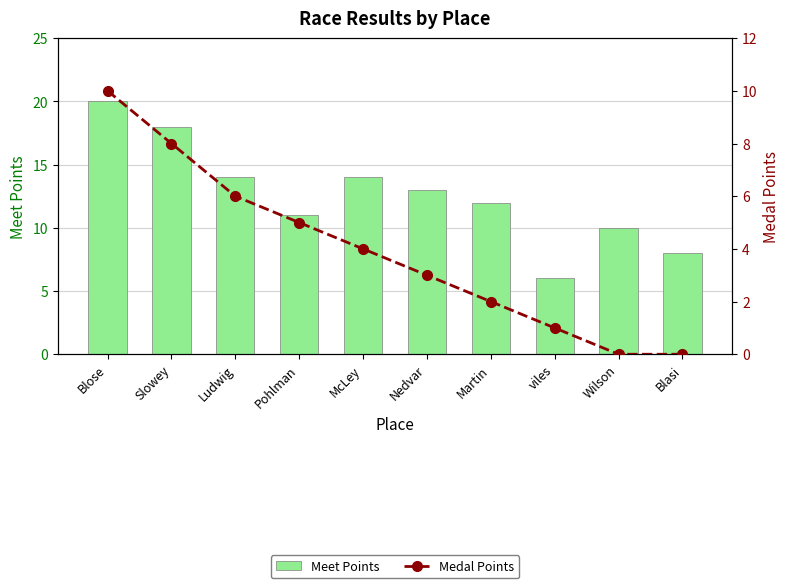

What are all the series names shown in the legend?

Meet Points, Medal Points